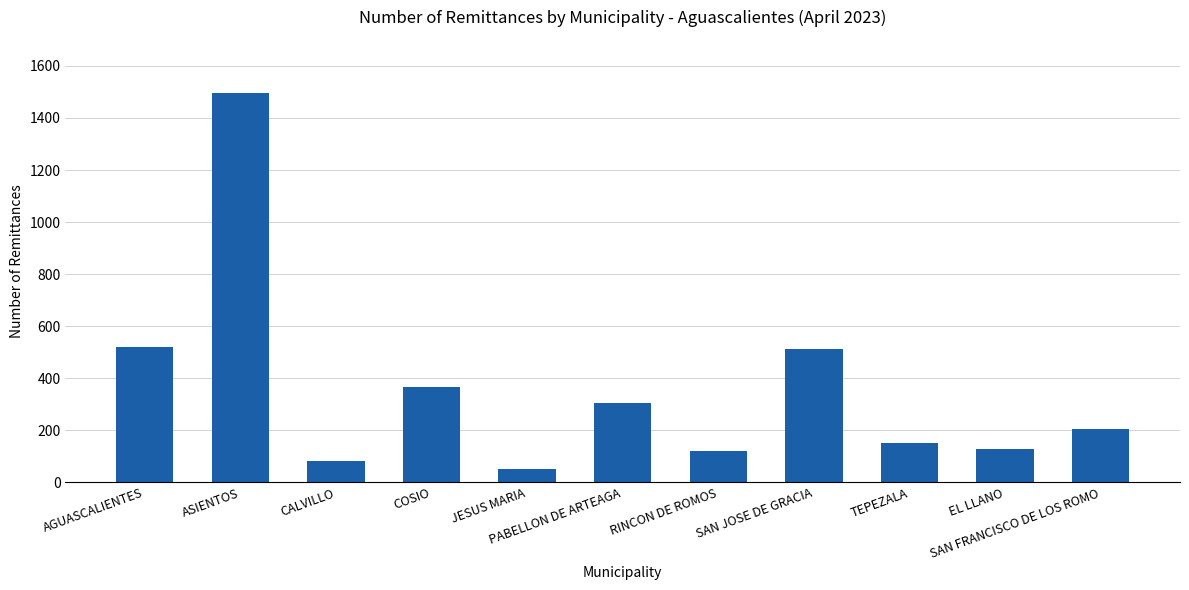

Are the bars horizontal?

No